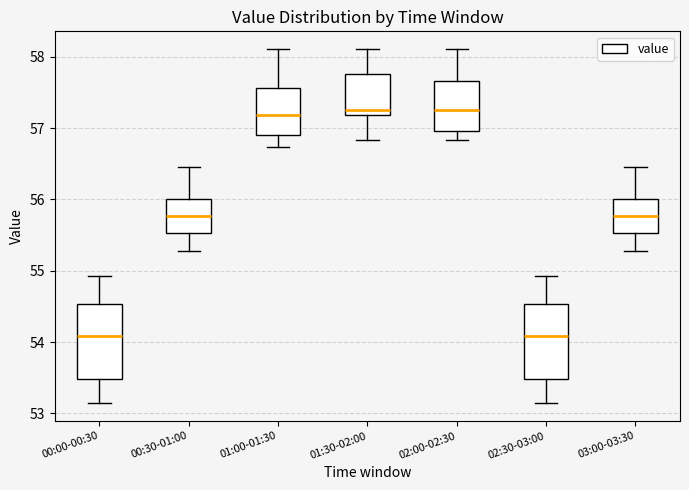

Reading left to right, transcribe this box plot: for each box, give where its median line is, the range the box spans, and where its two whiskers end, as read against the y-axis. The values are not printed on the chart, so give them approximately, as read against the axis.

00:00-00:30: median 54.1, box 53.5 to 54.5, whiskers 53.1 to 54.9
00:30-01:00: median 55.8, box 55.5 to 56.0, whiskers 55.3 to 56.5
01:00-01:30: median 57.2, box 56.9 to 57.6, whiskers 56.7 to 58.1
01:30-02:00: median 57.3, box 57.2 to 57.8, whiskers 56.8 to 58.1
02:00-02:30: median 57.3, box 57.0 to 57.7, whiskers 56.8 to 58.1
02:30-03:00: median 54.1, box 53.5 to 54.5, whiskers 53.1 to 54.9
03:00-03:30: median 55.8, box 55.5 to 56.0, whiskers 55.3 to 56.5